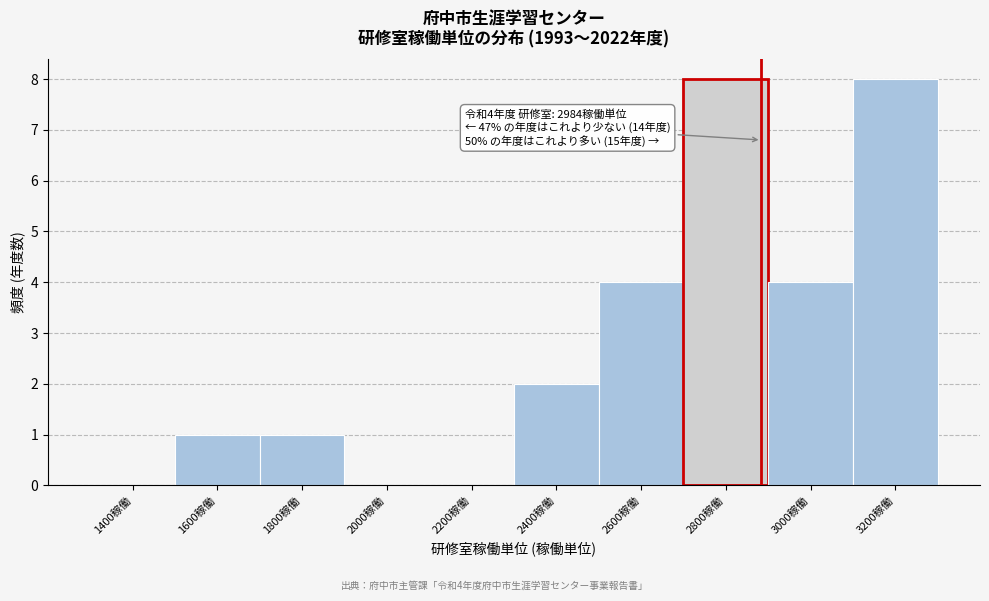

Reading left to right, list all the values displayed in this chart.

1400稼働=0	1600稼働=1	1800稼働=1	2000稼働=0	2200稼働=0	2400稼働=2	2600稼働=4	2800稼働=8	3000稼働=4	3200稼働=8